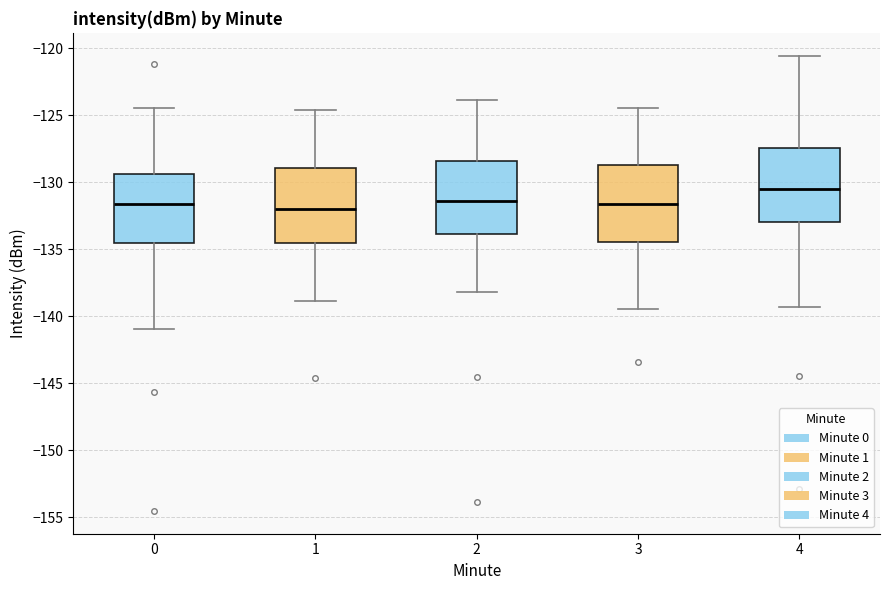

Where does the upper whisker of the box at x = 3 end on the y-axis? The values are not printed on the chart, so give them approximately, as read against the axis.

-124.5